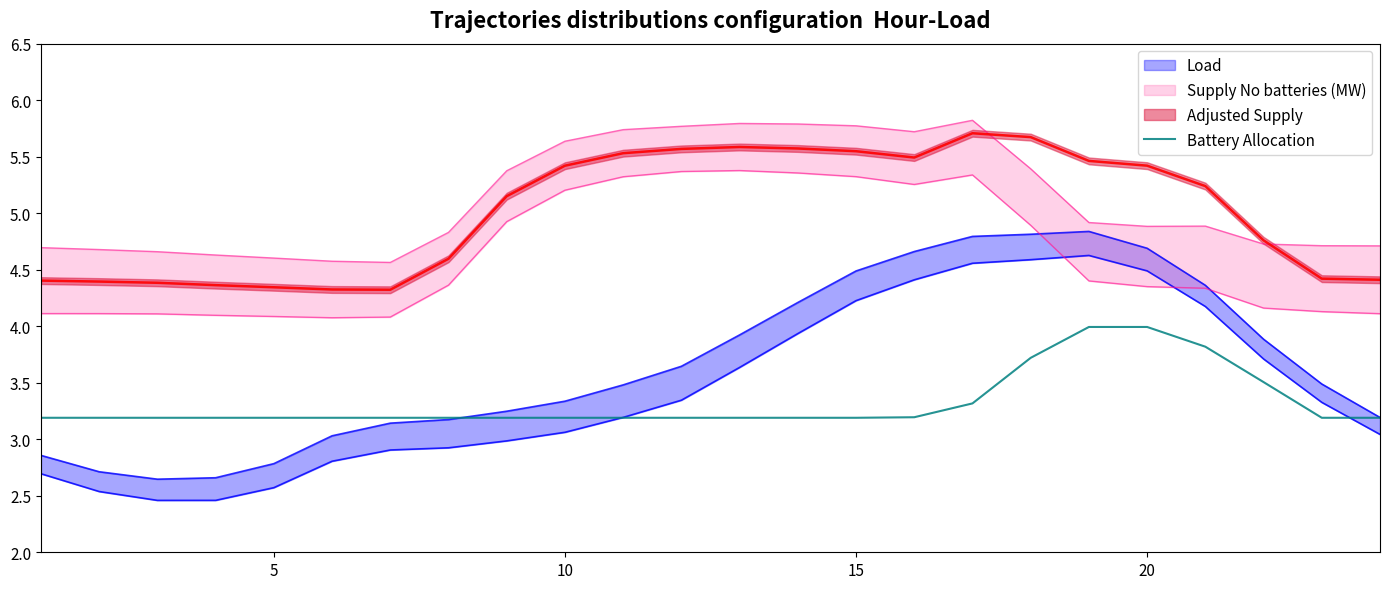

The Battery Allocation series shows 4.0 at 20. True or false?

True